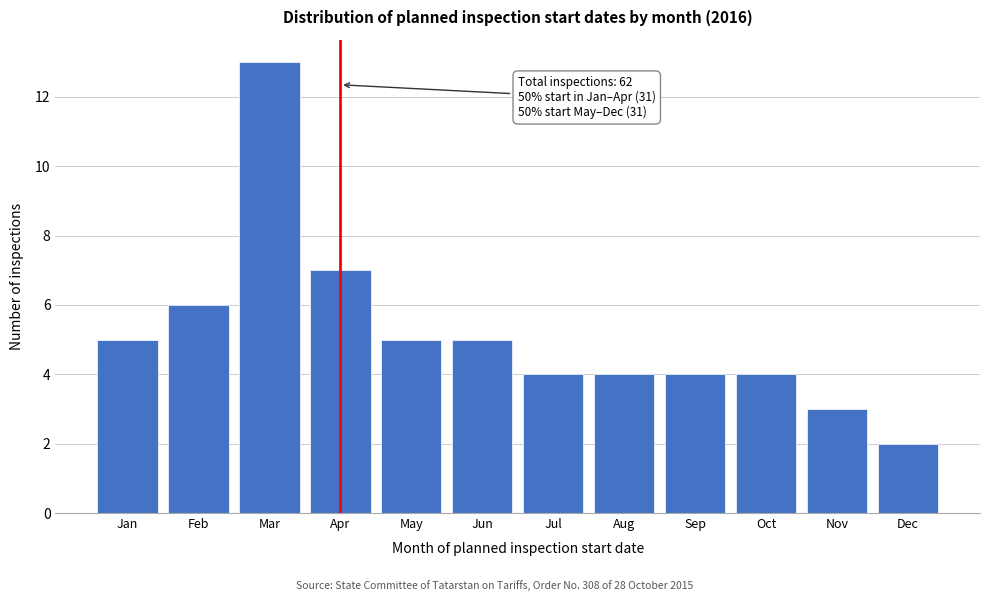

Reading left to right, list all the values displayed in this chart.

5	6	13	7	5	5	4	4	4	4	3	2